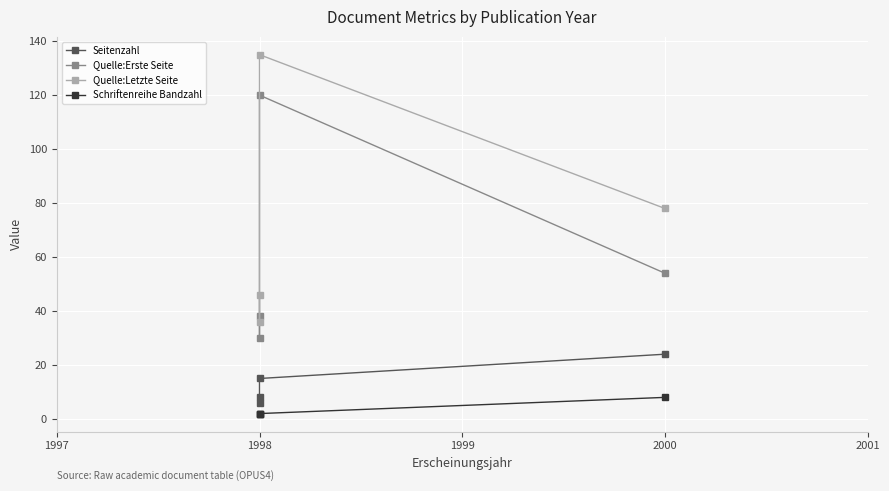

Where does the Quelle:Letzte Seite series first go above 78?

1998